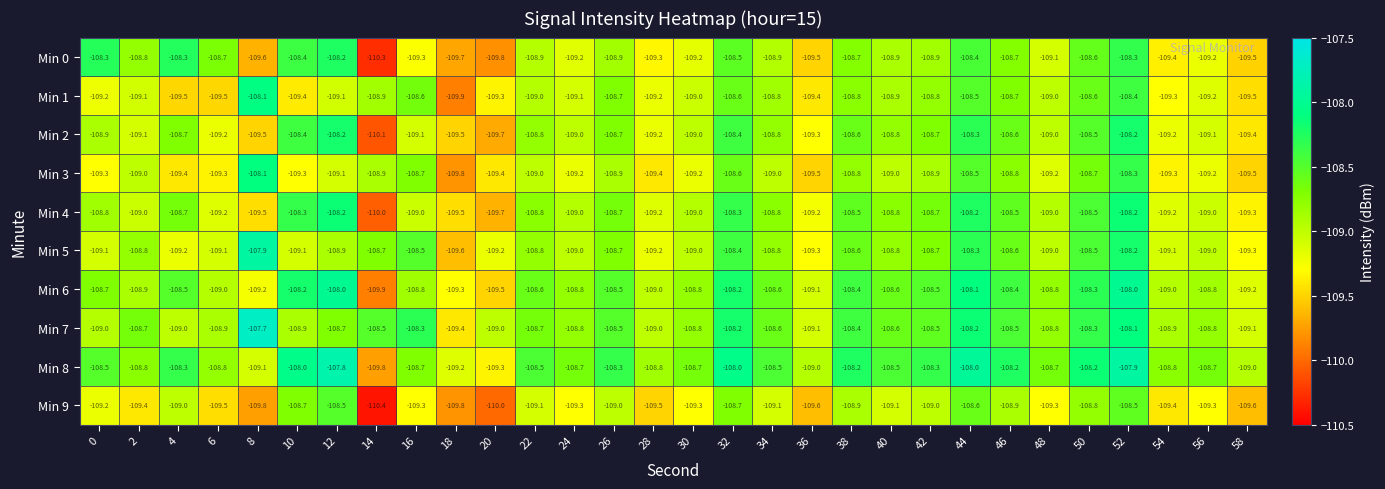

What is the difference between the second highest and minimum values in the Min 9 series?

1.9